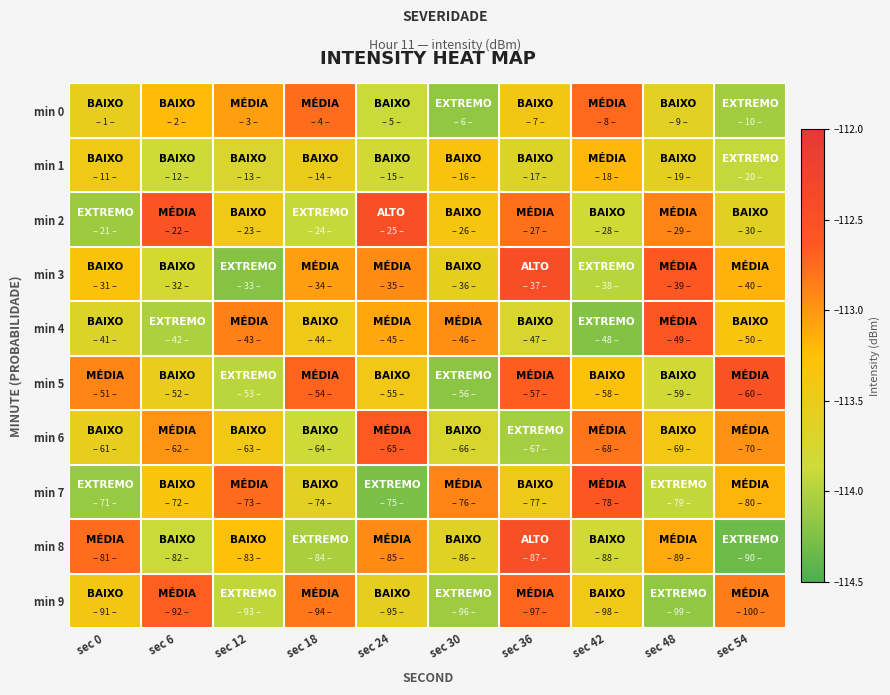

Rank the series by their maximum value, from highest to lowest.

min 3, min 2, min 8, min 5, min 4, min 7, min 6, min 9, min 0, min 1